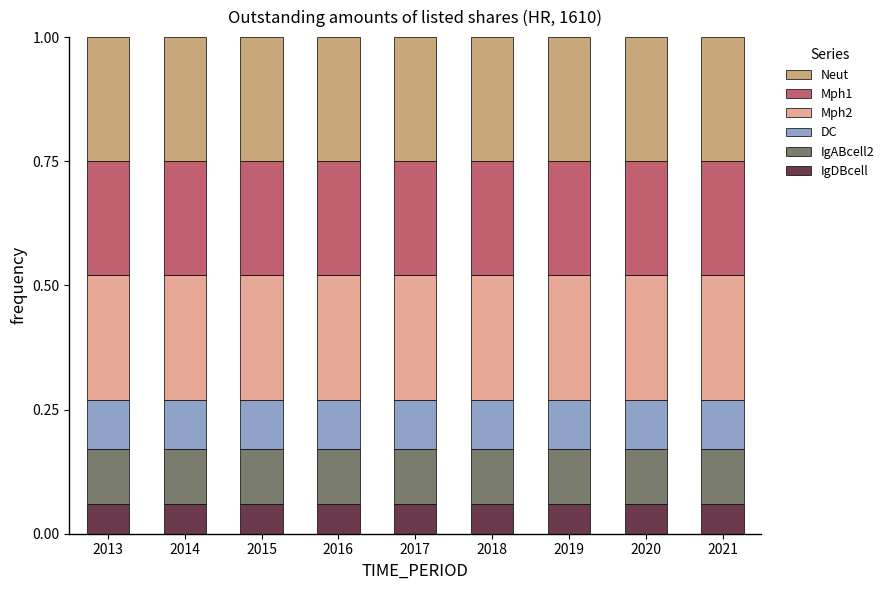

The value of IgDBcell at 2020 is 0.1. True or false?

True